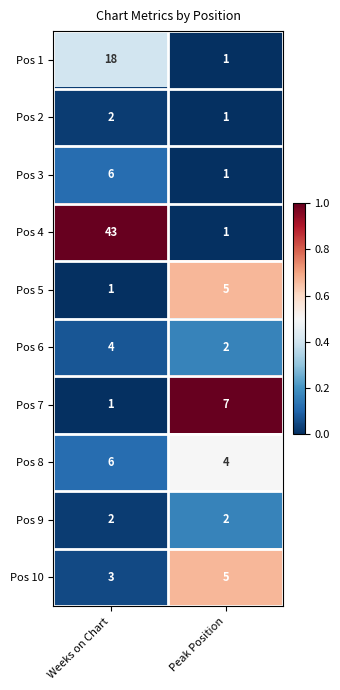

What is the difference between the highest and lowest values at Weeks on Chart?

42